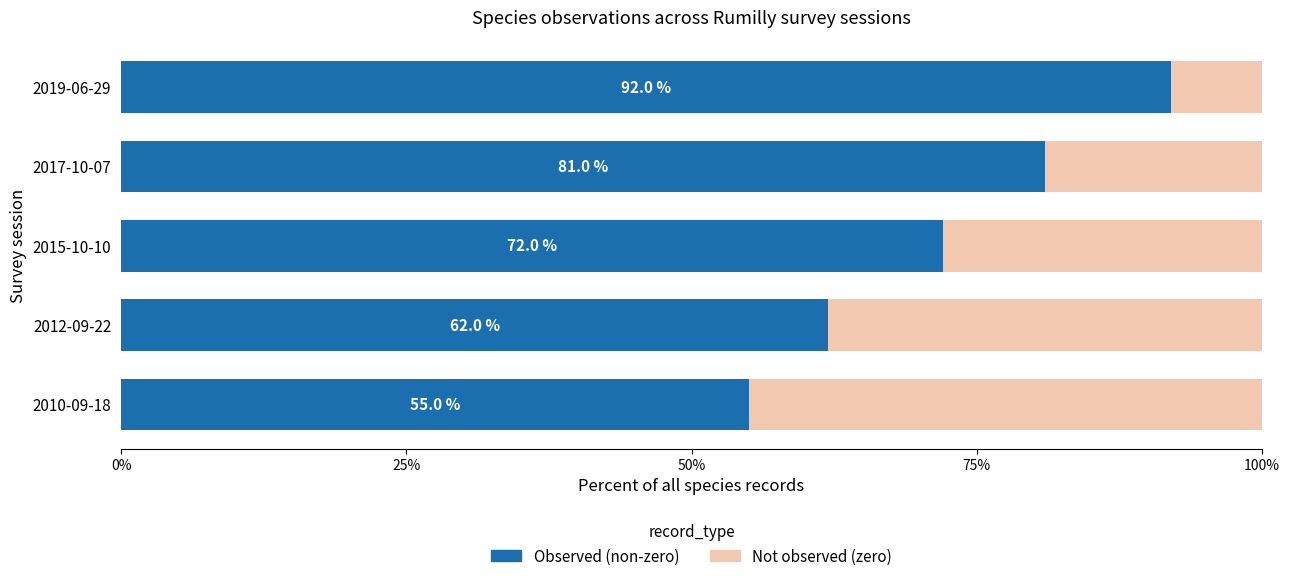

List the labels in order of Observed (non-zero) value, largest first.

2019-06-29, 2017-10-07, 2015-10-10, 2012-09-22, 2010-09-18